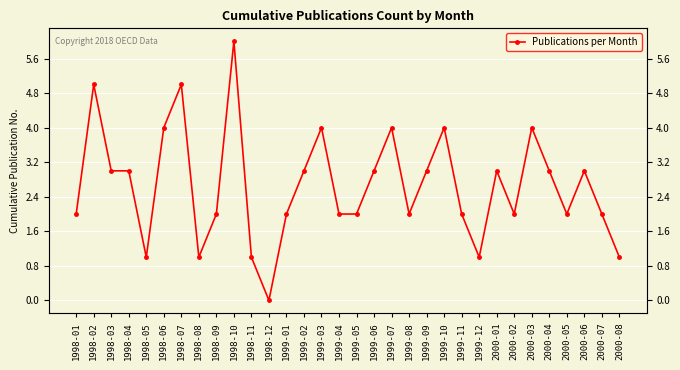

What is the sum of all values?

85